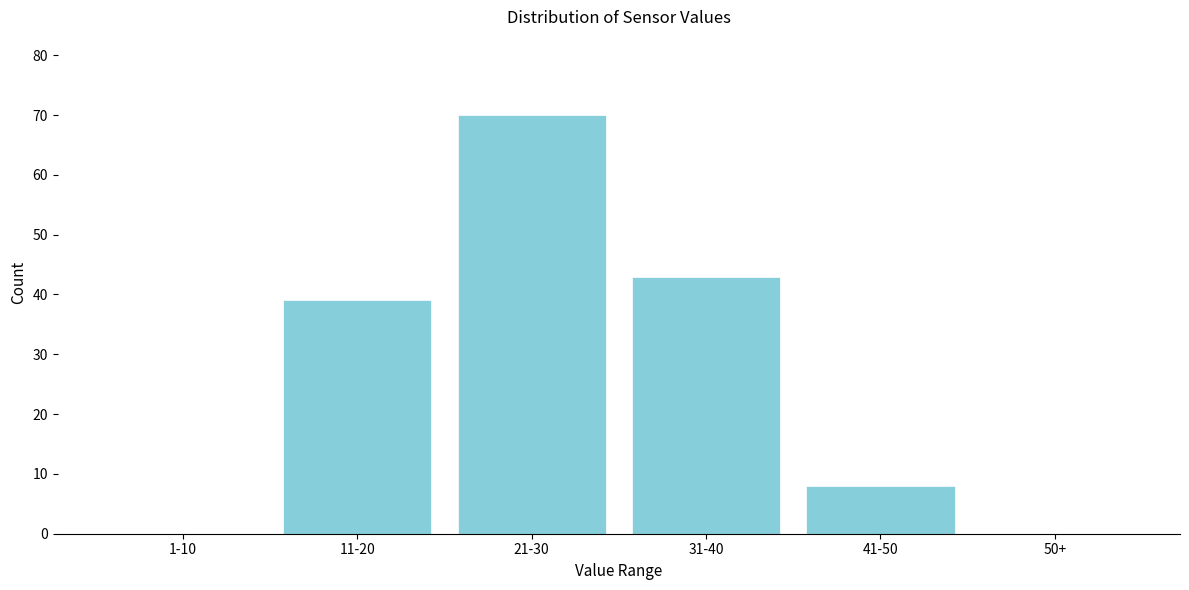

Reading left to right, list all the values displayed in this chart.

1-10=0	11-20=39	21-30=70	31-40=43	41-50=8	50+=0